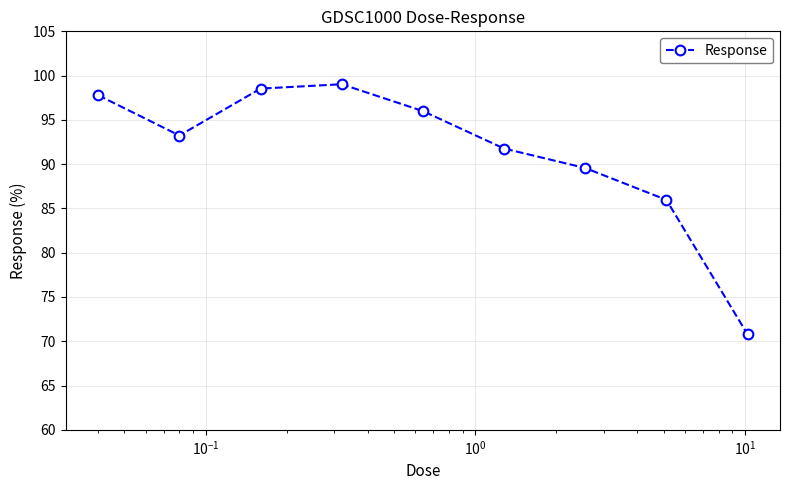

What is the difference between the maximum and second lowest values?

13.1